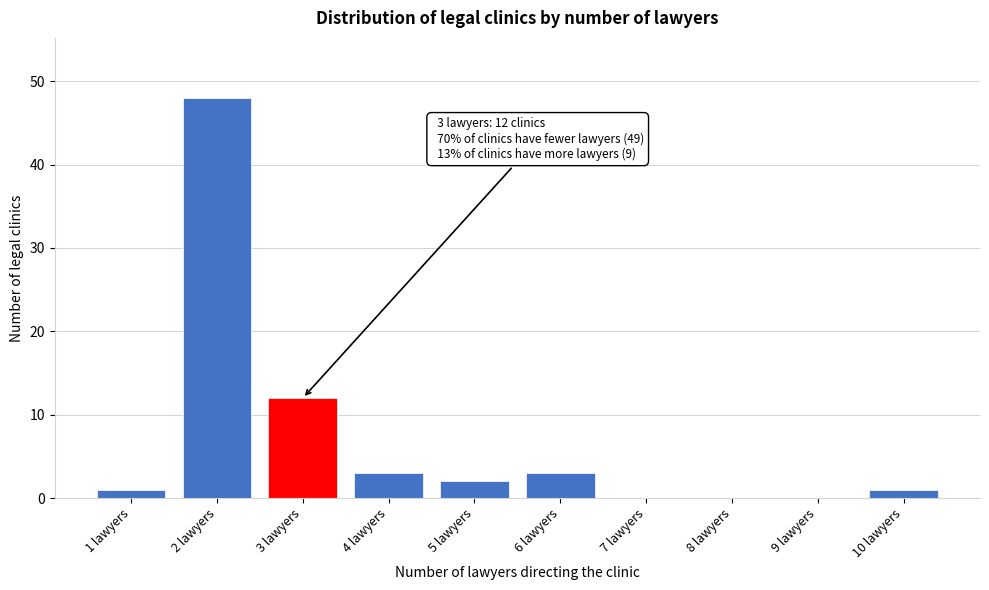

Which range on the x-axis has the tallest bar?

1.5 to 2.5